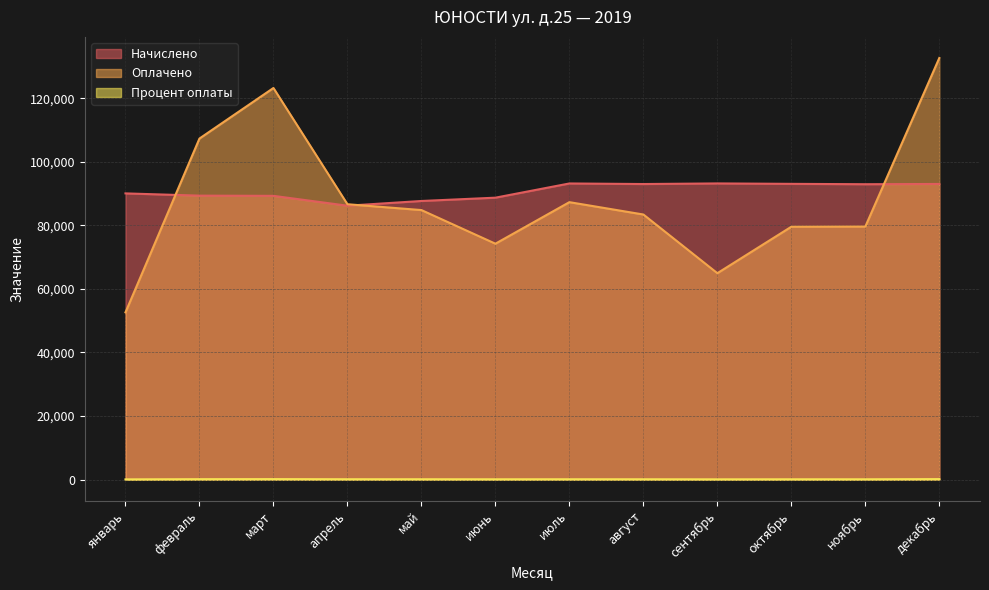

Which series has the largest total across all categories?

Начислено